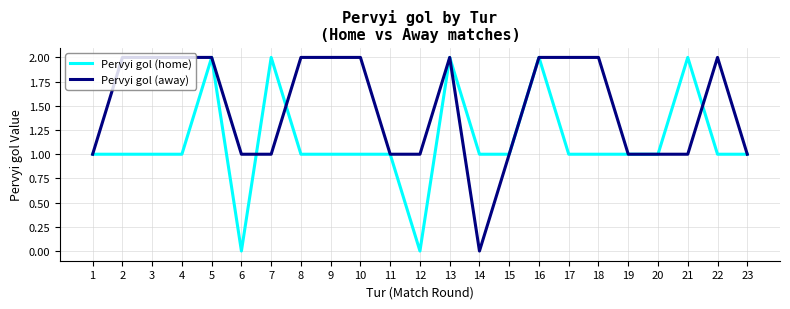

The Pervyi gol (home) series shows 1 at 18. True or false?

True